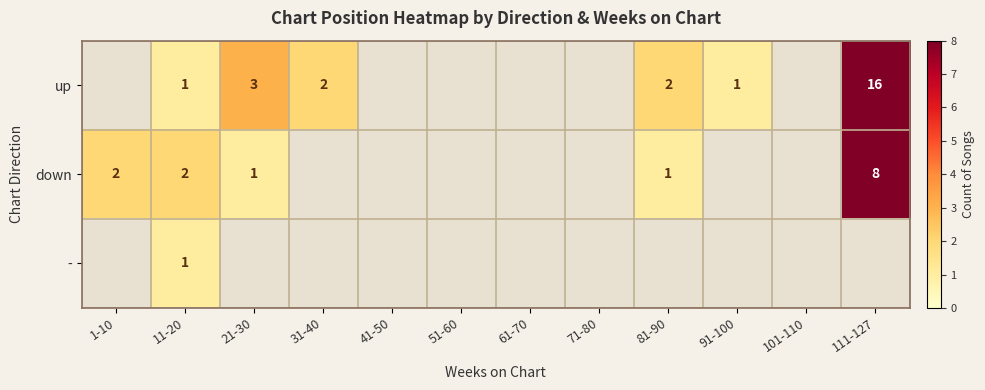

Is it true that up equals 4 at 21-30?

False